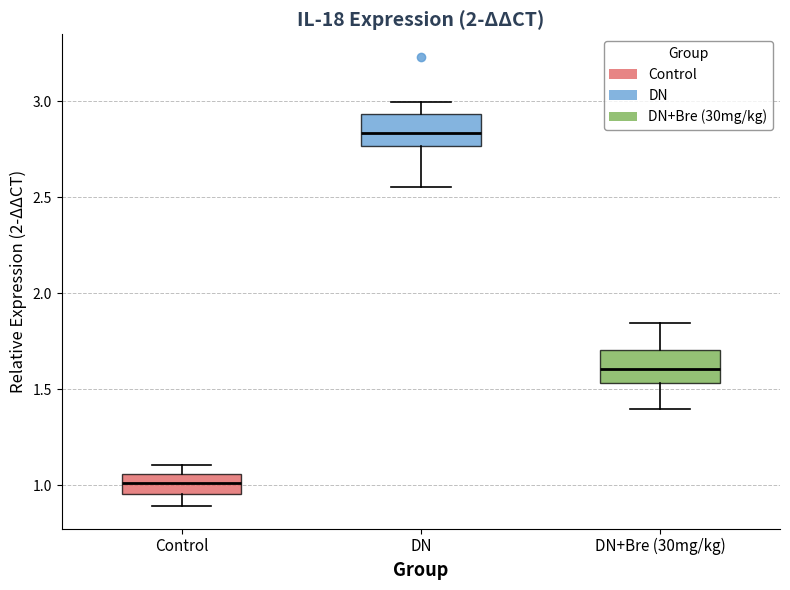

Where does the median line of the box for DN+Bre (30mg/kg) sit on the y-axis? The values are not printed on the chart, so give them approximately, as read against the axis.

1.60